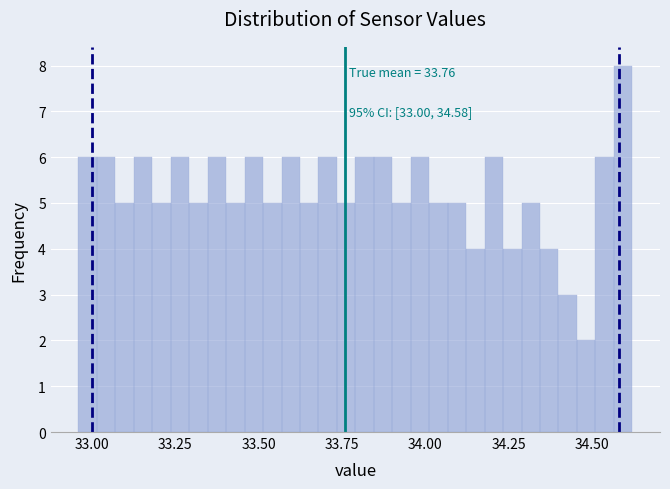

Read against the x-axis, roughly where is the centre of the tallest bar?

34.60